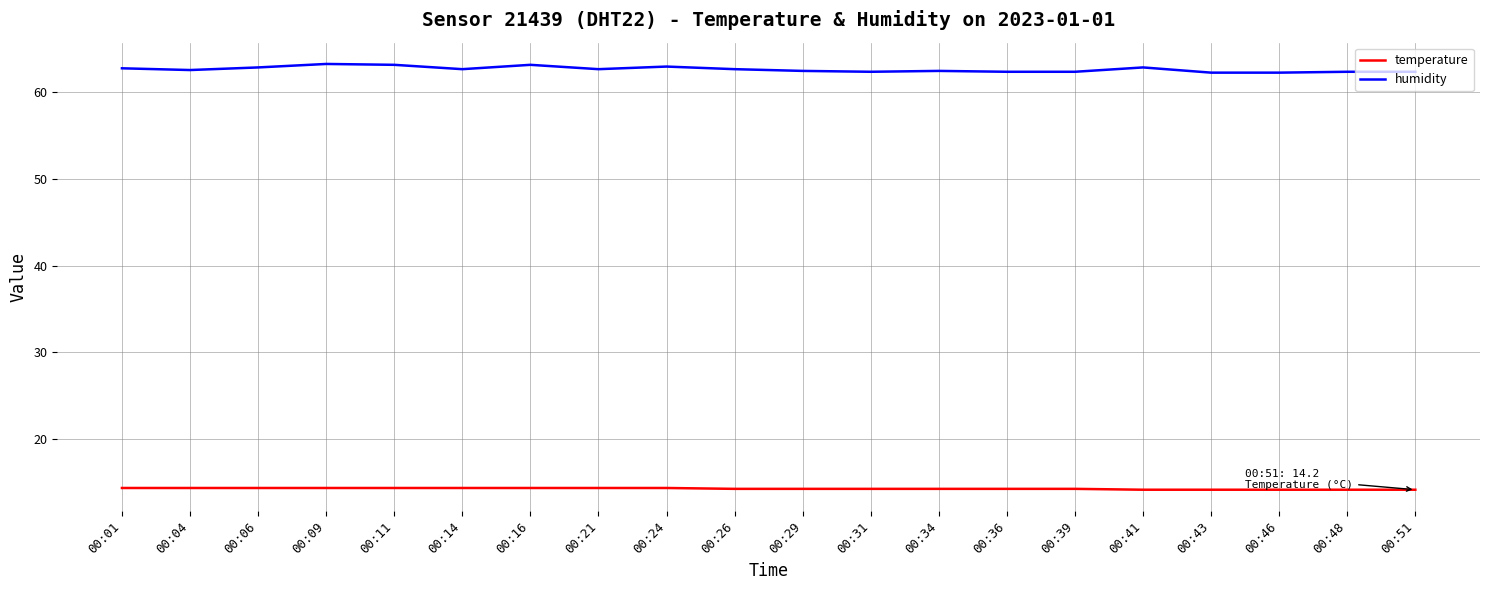

Is it true that temperature equals 6.5 at 00:04?

False